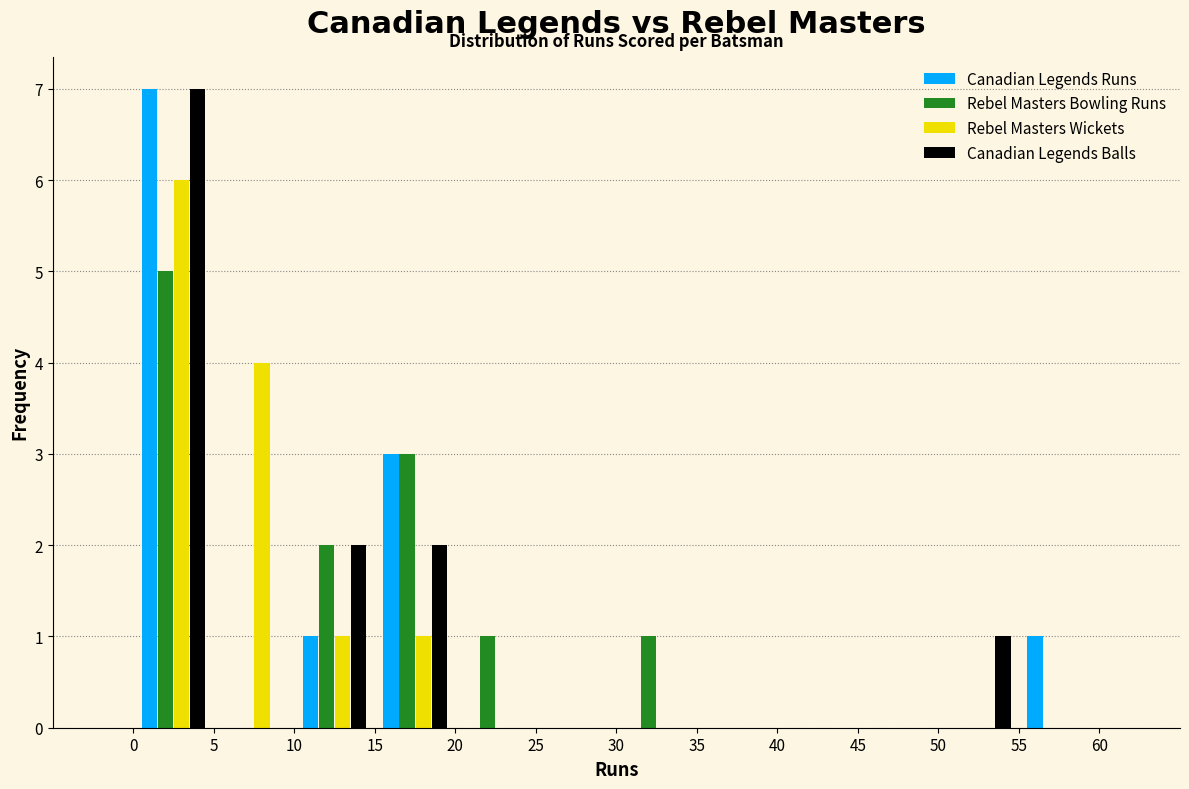

What is the height of the Rebel Masters Bowling Runs bar covering 20 to 25 on the x-axis? The values are not printed on the chart, so give them approximately, as read against the axis.

1